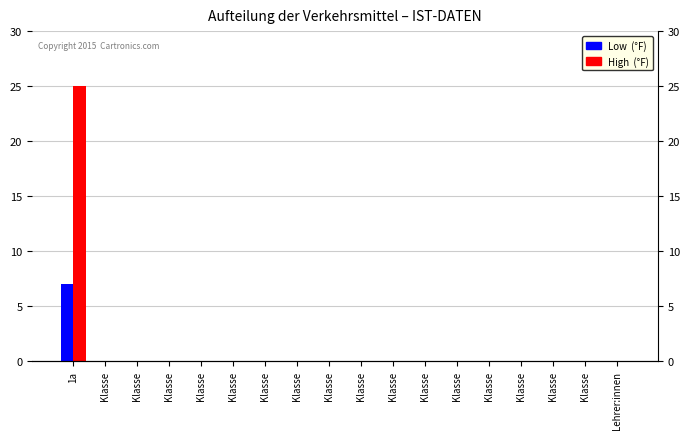

At how many categories does at least one series exceed 14?

1